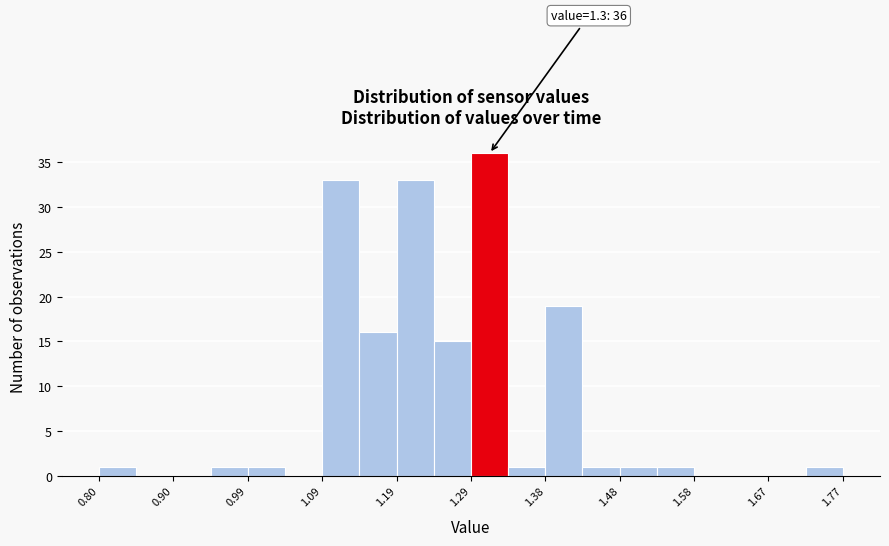

Over which range of the x-axis is the bar tallest?

1.29 to 1.33